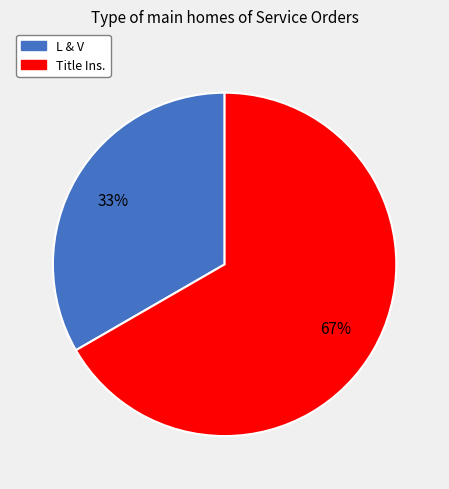

Does any single category account for the majority?

Yes